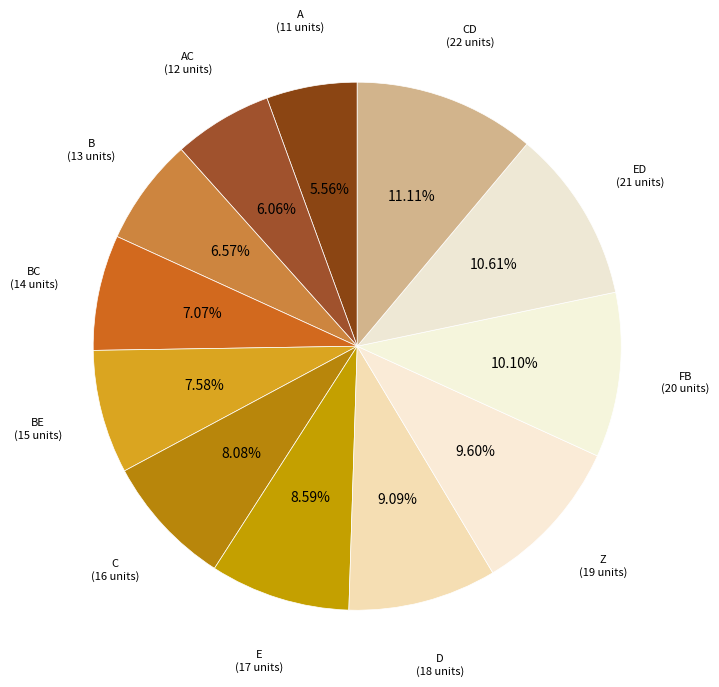

Which has a higher value, CD or C?

CD